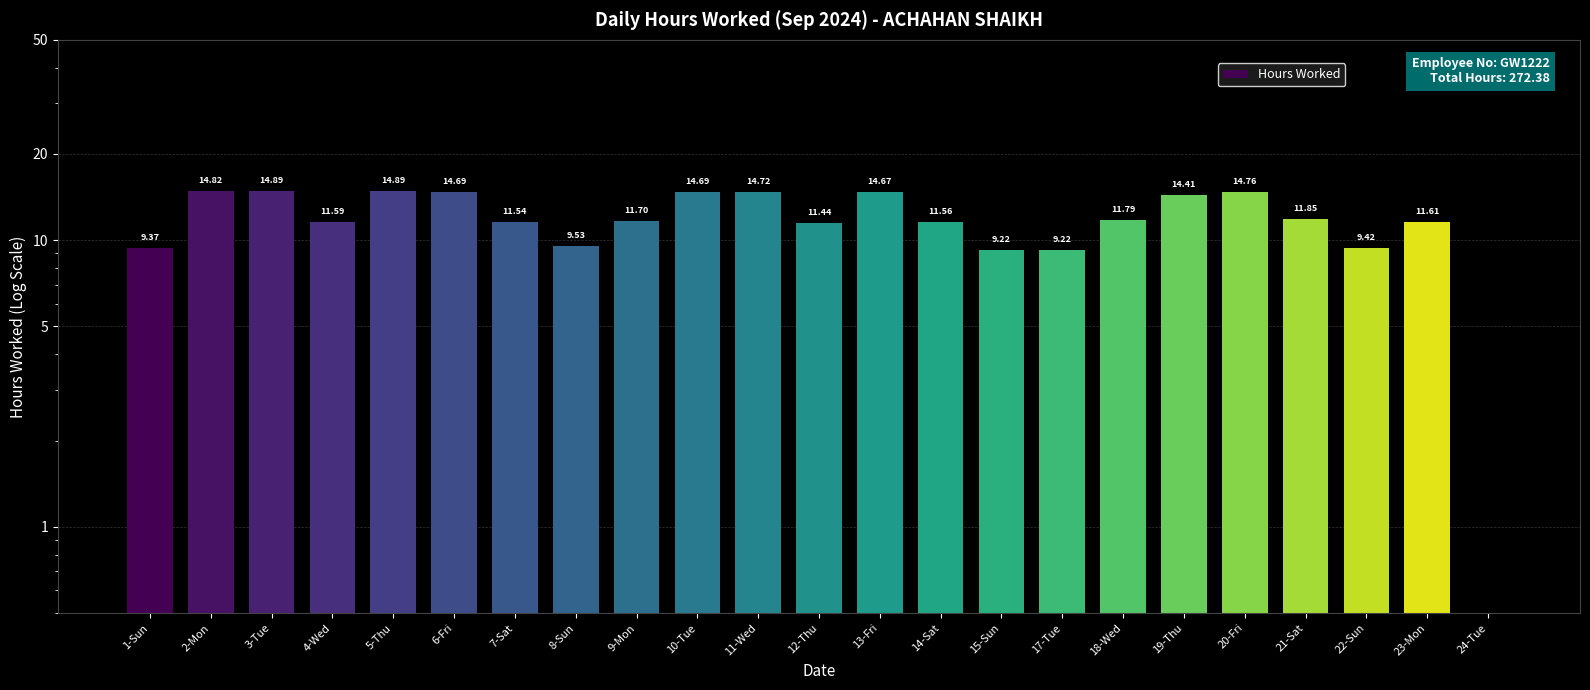

What is the maximum value shown in the chart?

14.9